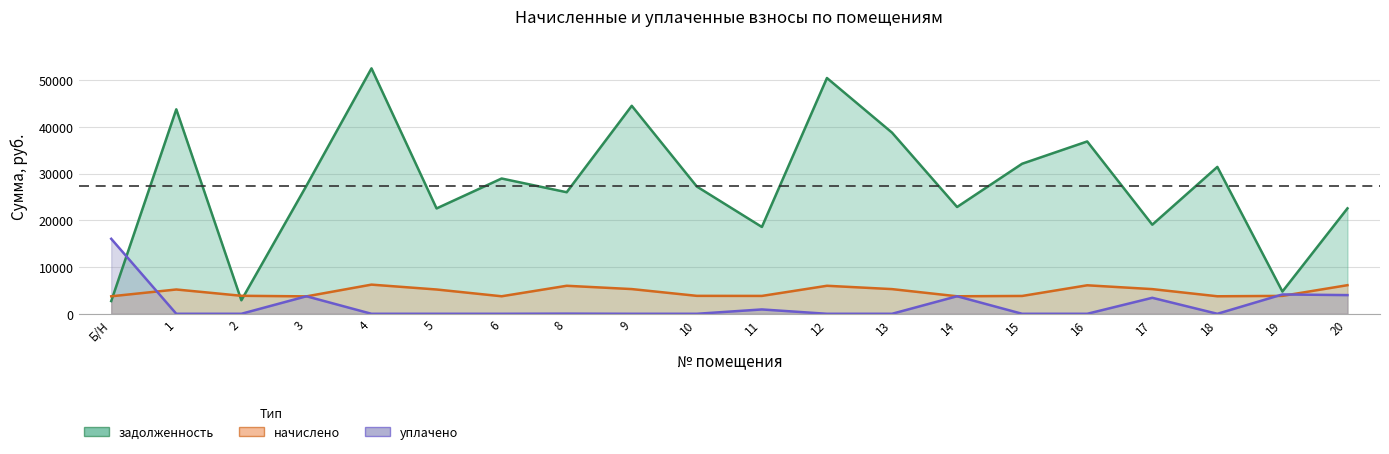

Where is the first local maximum for уплачено?

3